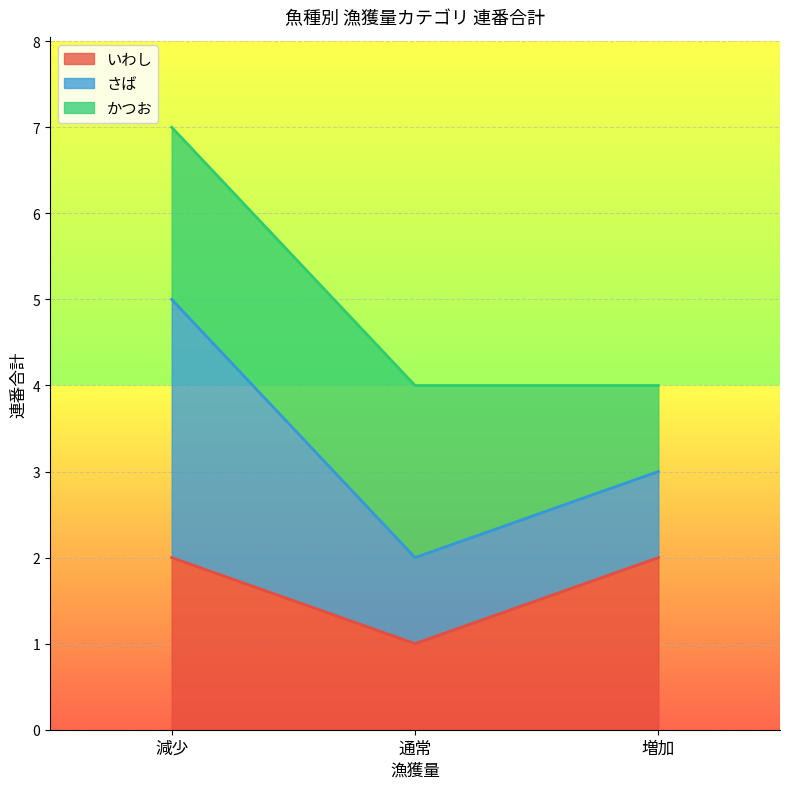

What is the difference between the highest and lowest values at 通常?

3